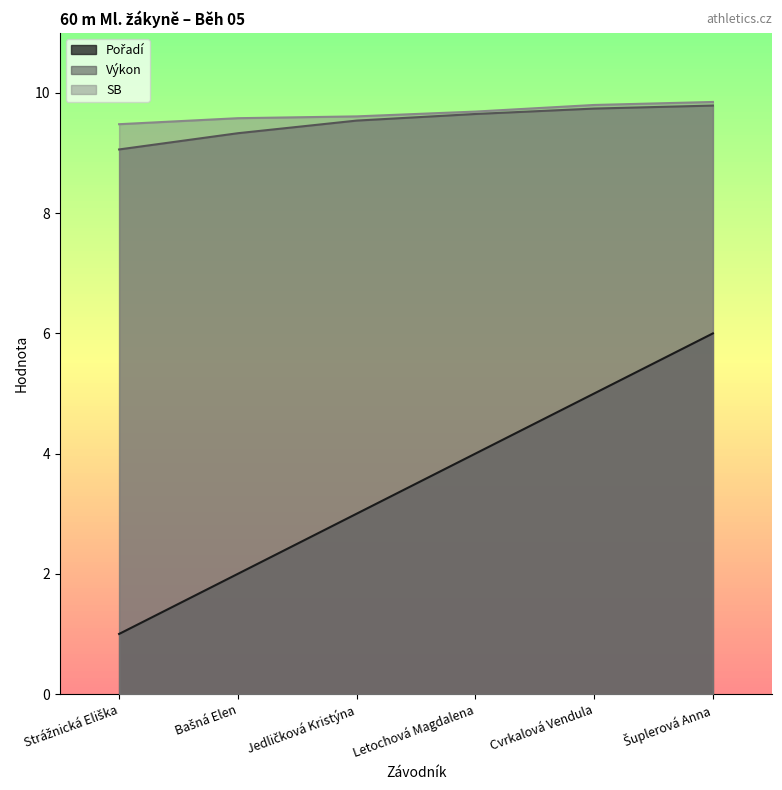

Is it true that Výkon equals 6.7 at Letochová Magdalena?

False